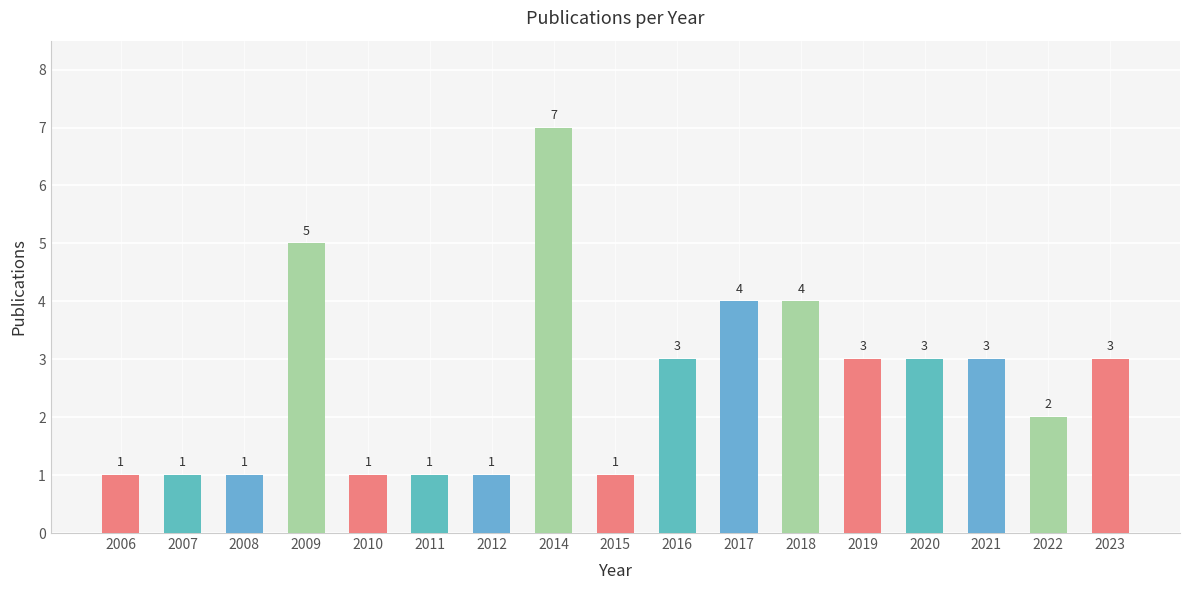

True or false: the data shows 1 at 2019.

False